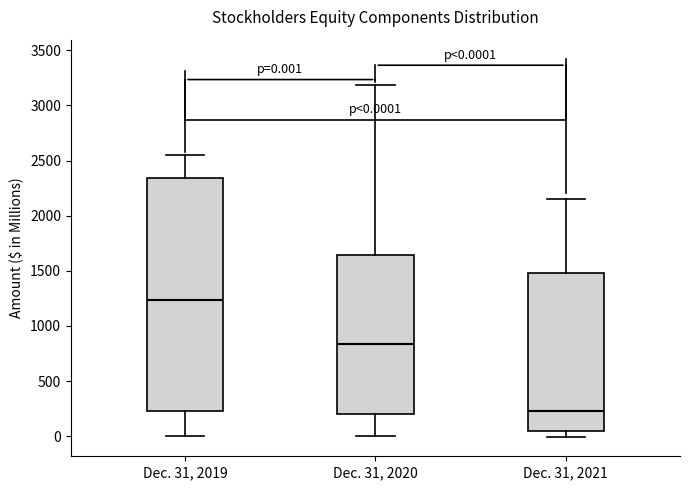

Comparing the boxes themselves (not the whiskers), which one is the tallest?

Dec. 31, 2019